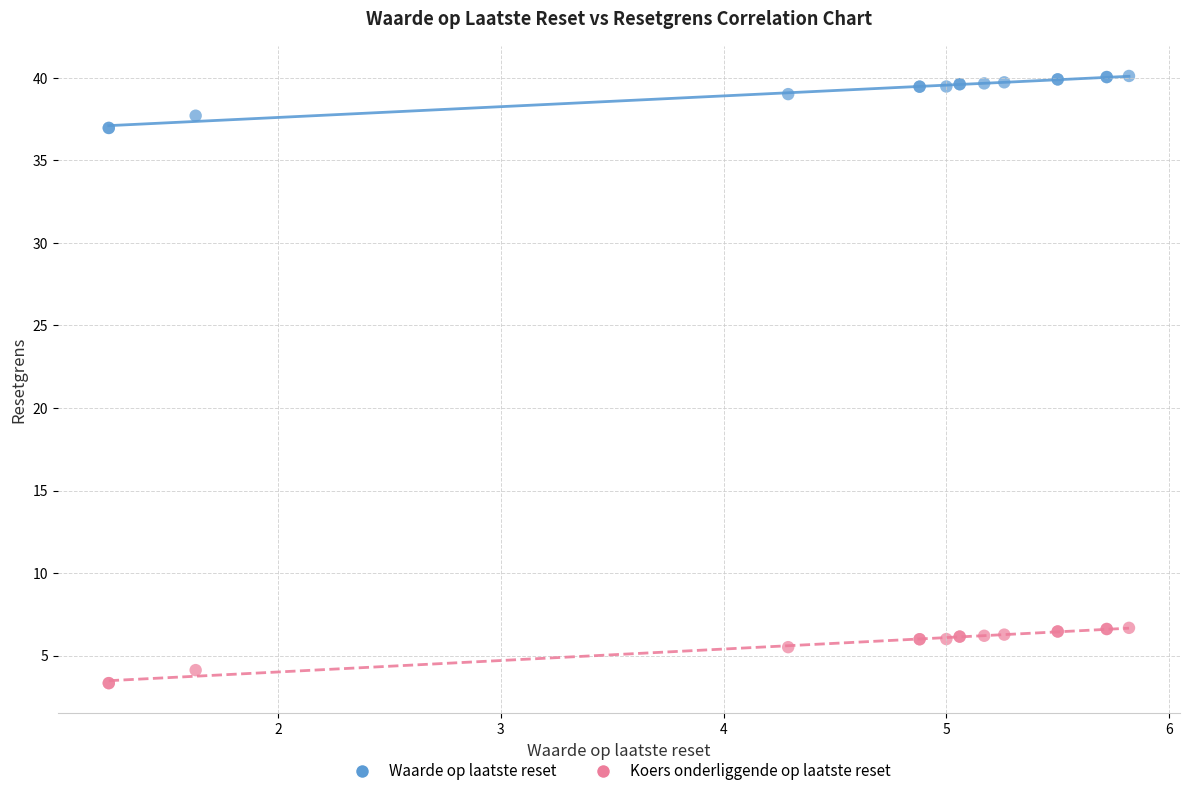

Which series has the largest Y range (max minus min)?

Koers onderliggende op laatste reset